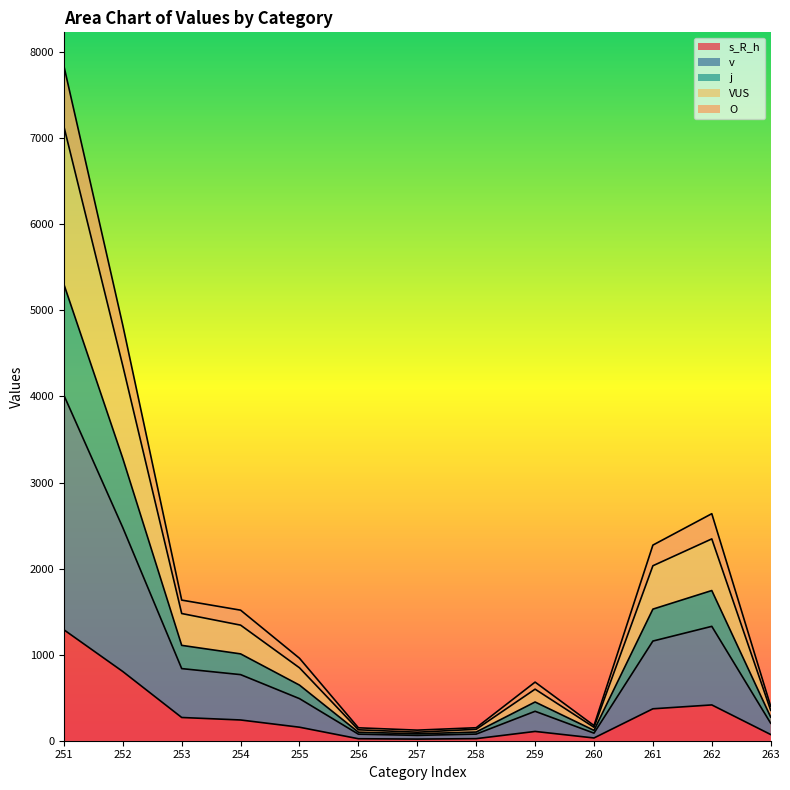

Which series has the widest spread of values?

v